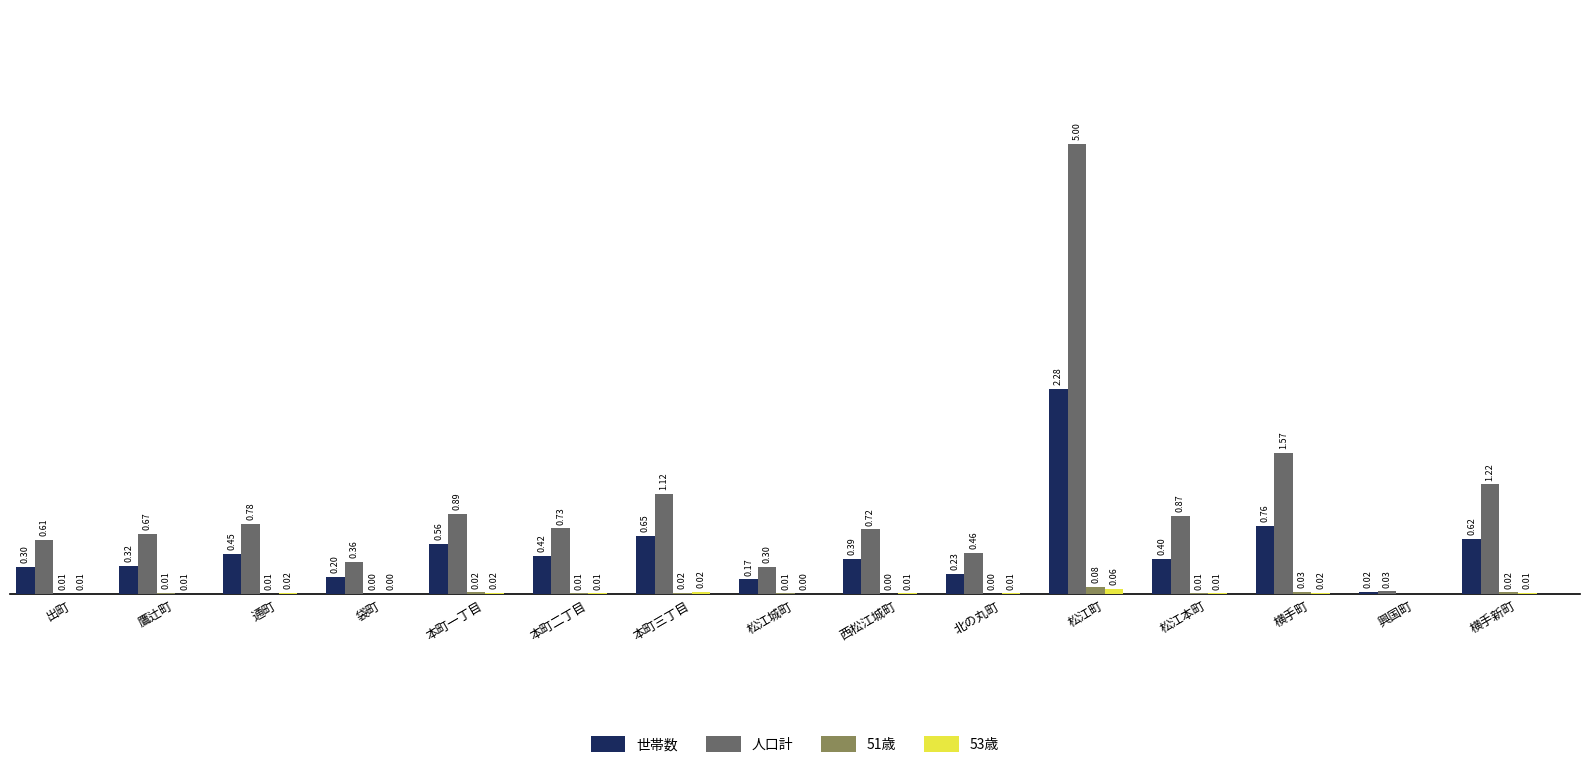

At which category does the chart reach its peak across all series?

松江町